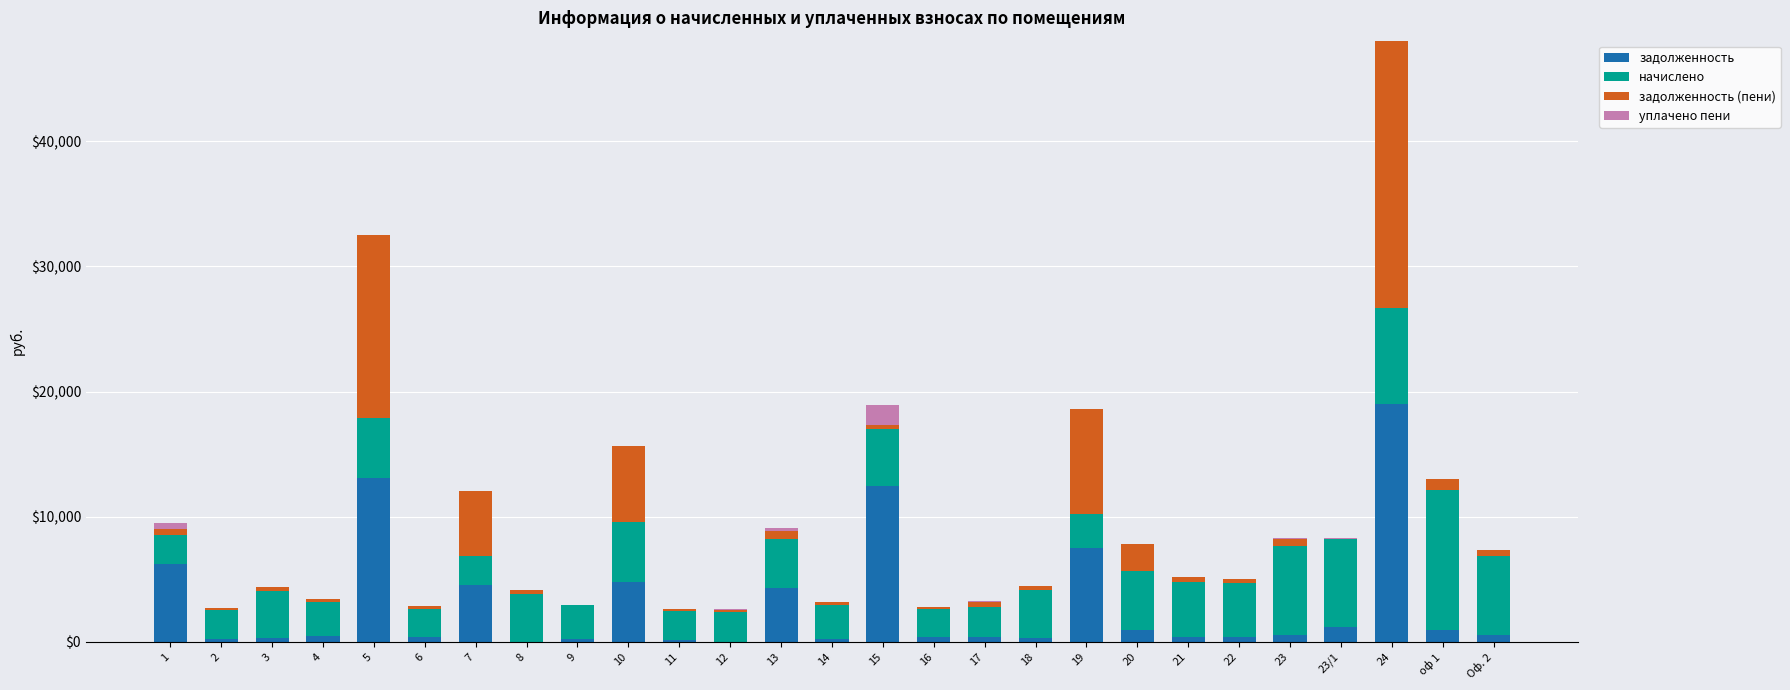

What is the highest value of the задолженность series?

18984.1